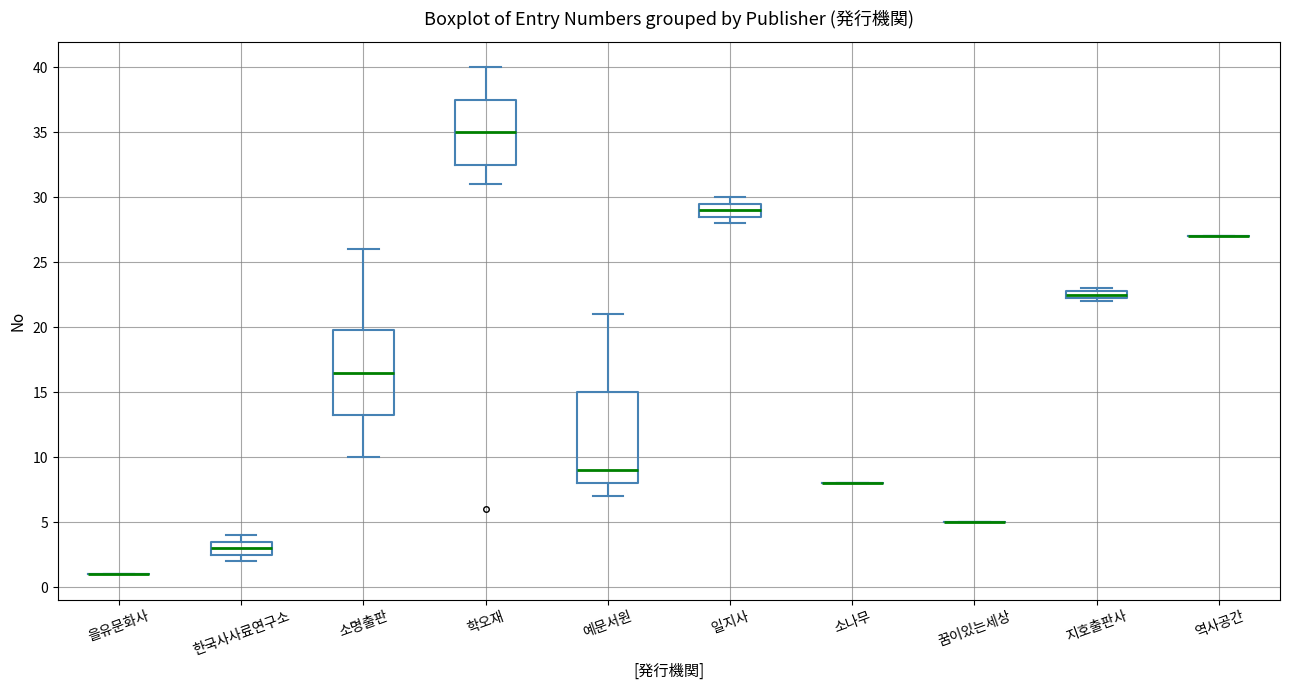

Comparing the boxes themselves (not the whiskers), which one is the tallest?

예문서원